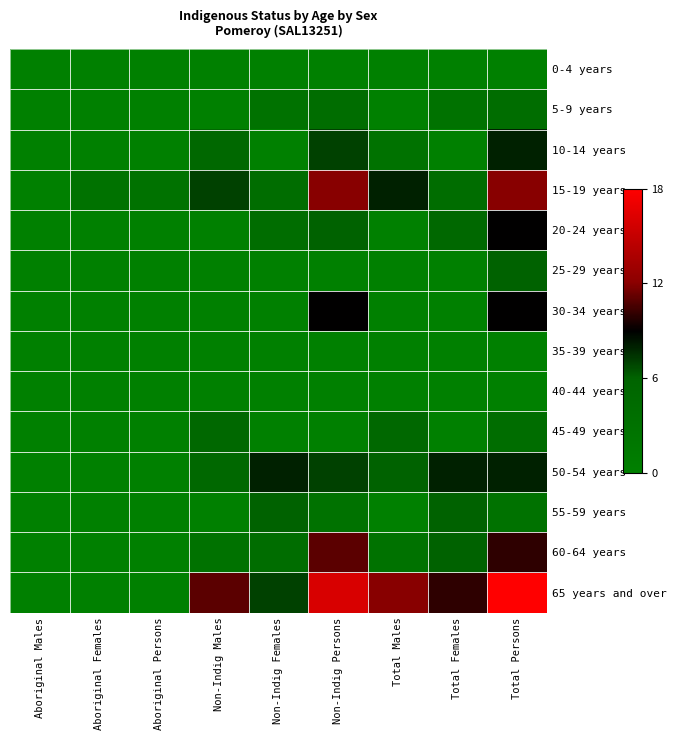

Which category has the highest value across all series?

Total Persons